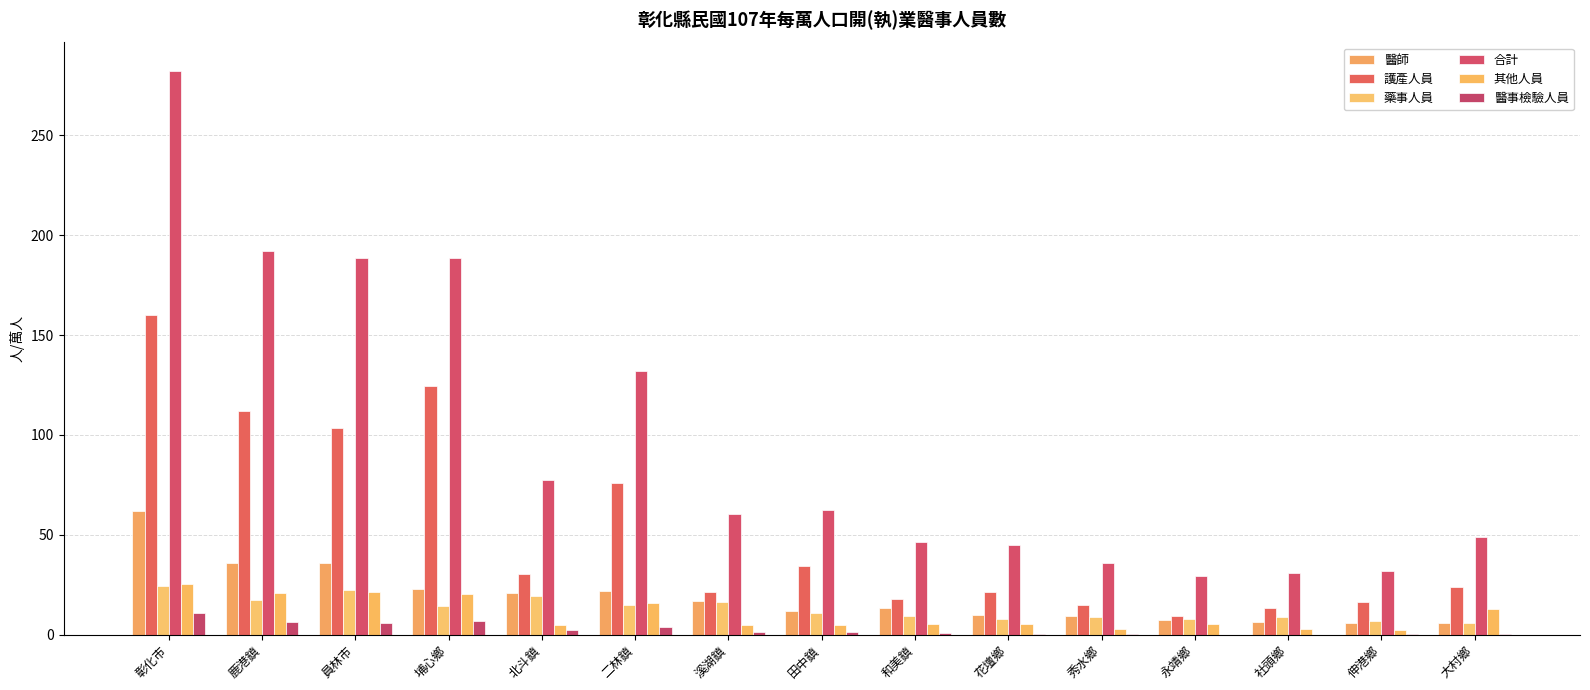

How many groups of bars are there?

15